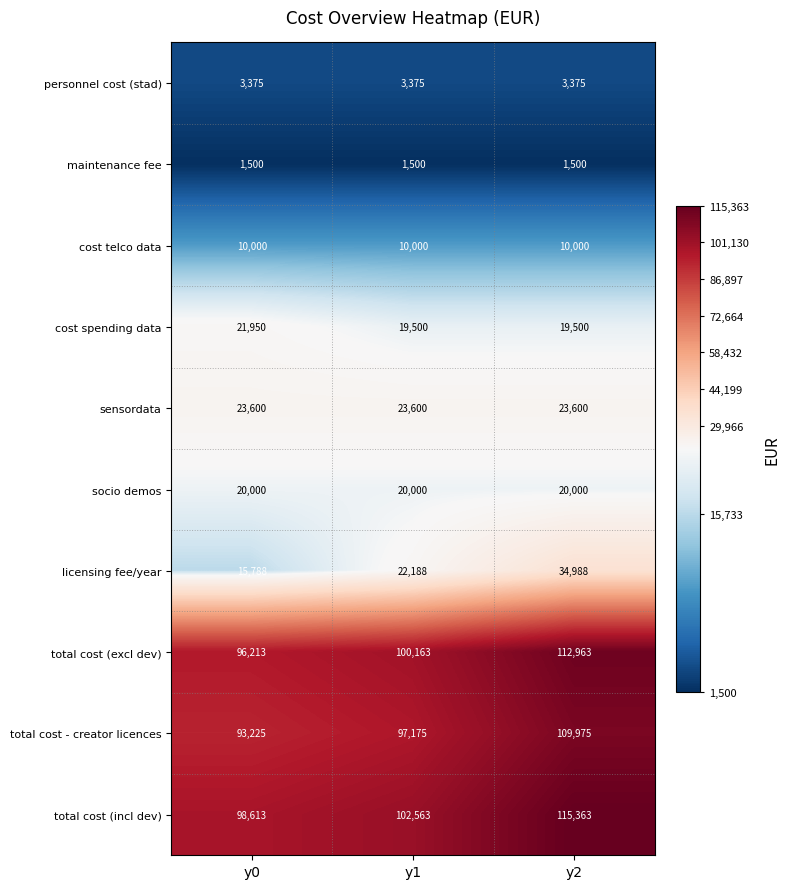

Which label corresponds to the largest value in the chart?

y2